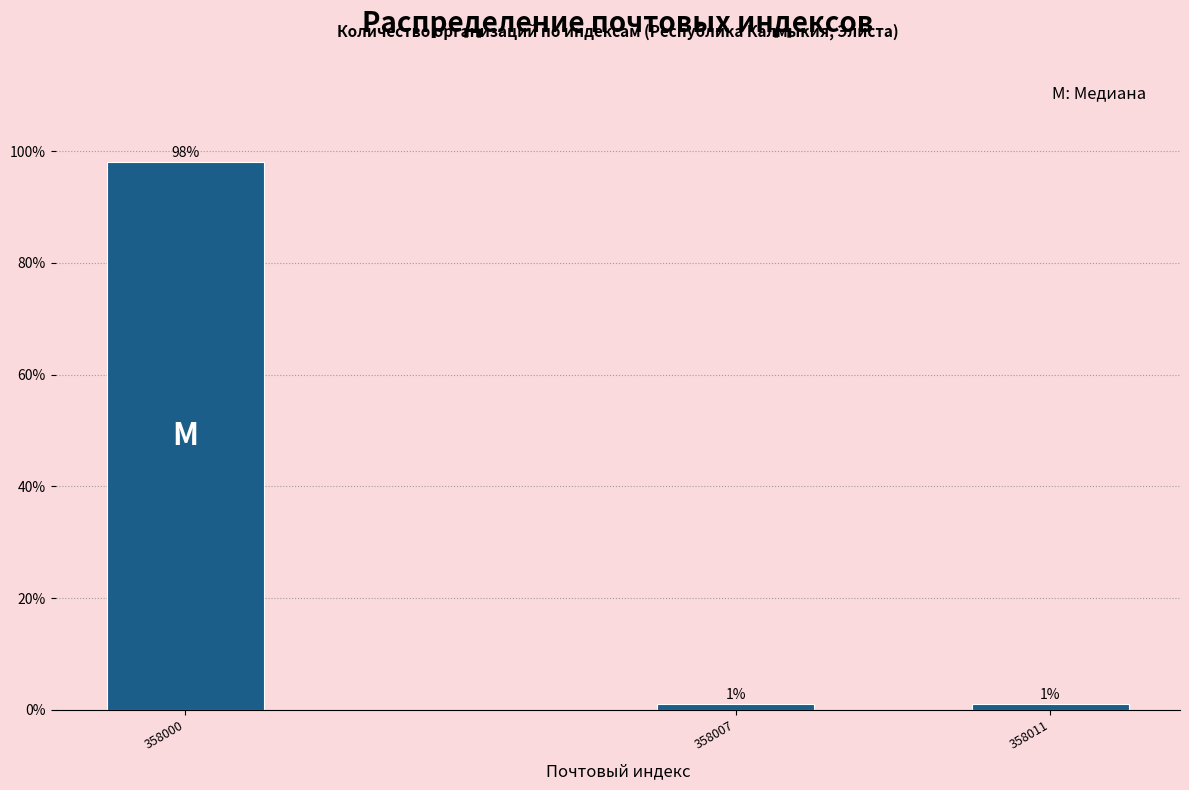

Reading left to right, extract all data points from this chart.

98	1	1